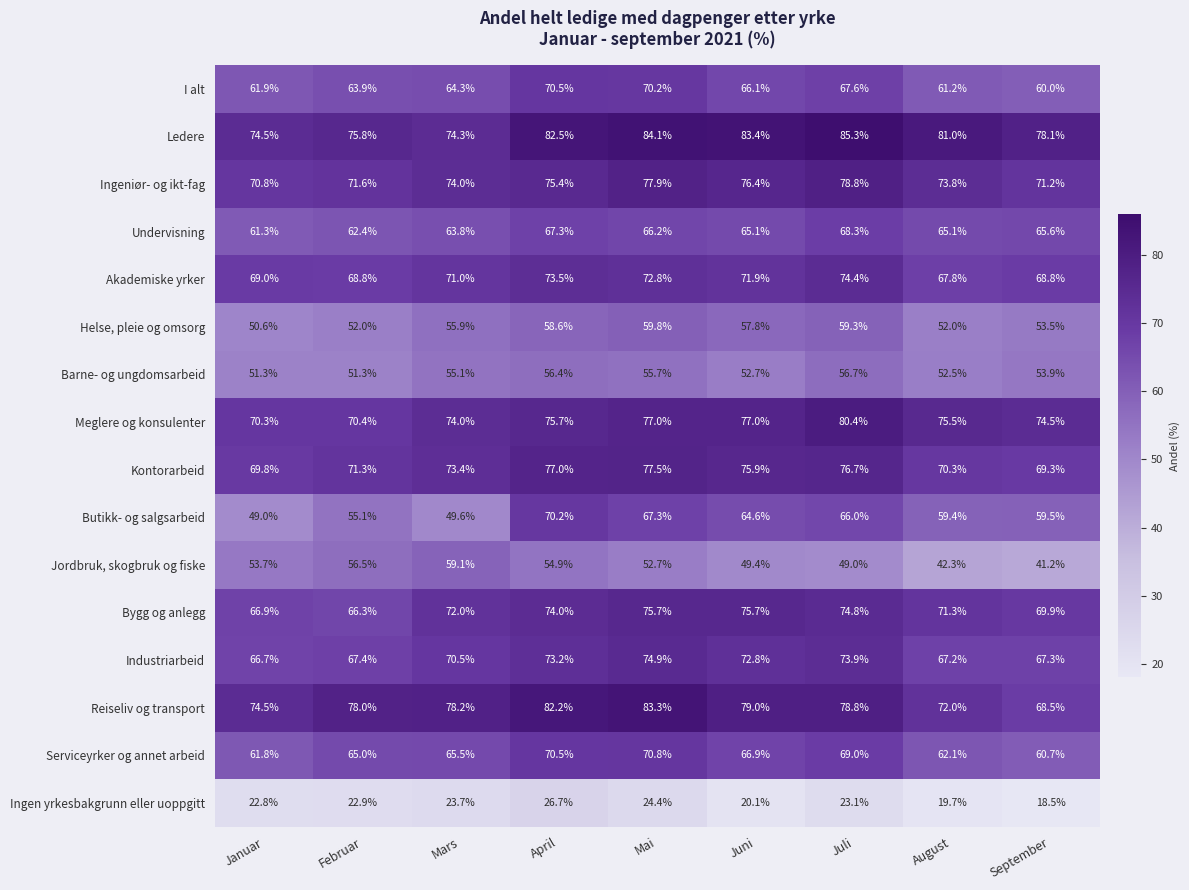

List the labels in order of Butikk- og salgsarbeid value, largest first.

April, Mai, Juli, Juni, September, August, Februar, Mars, Januar